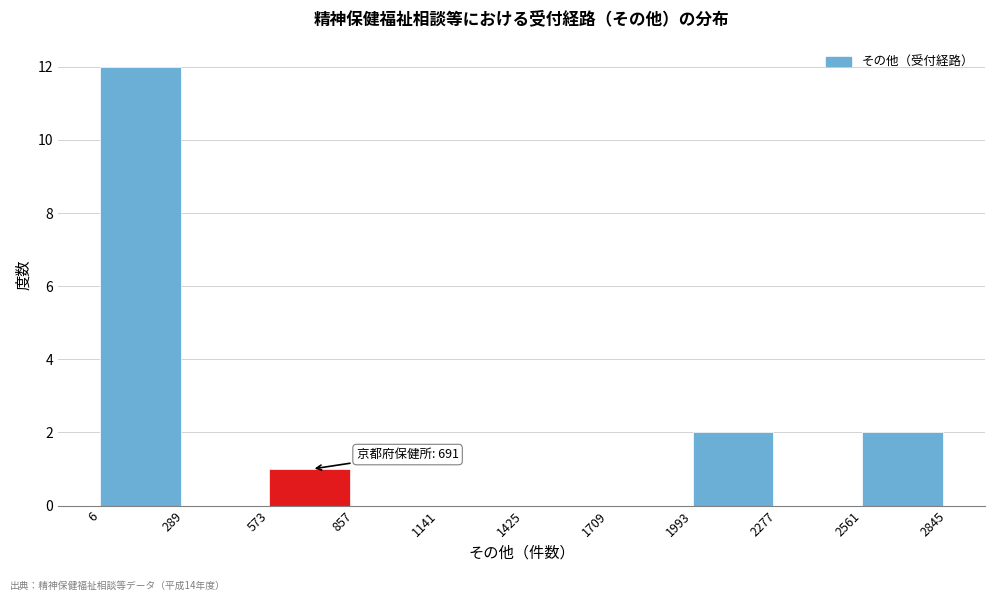

Which range on the x-axis has the tallest bar?

6 to 289